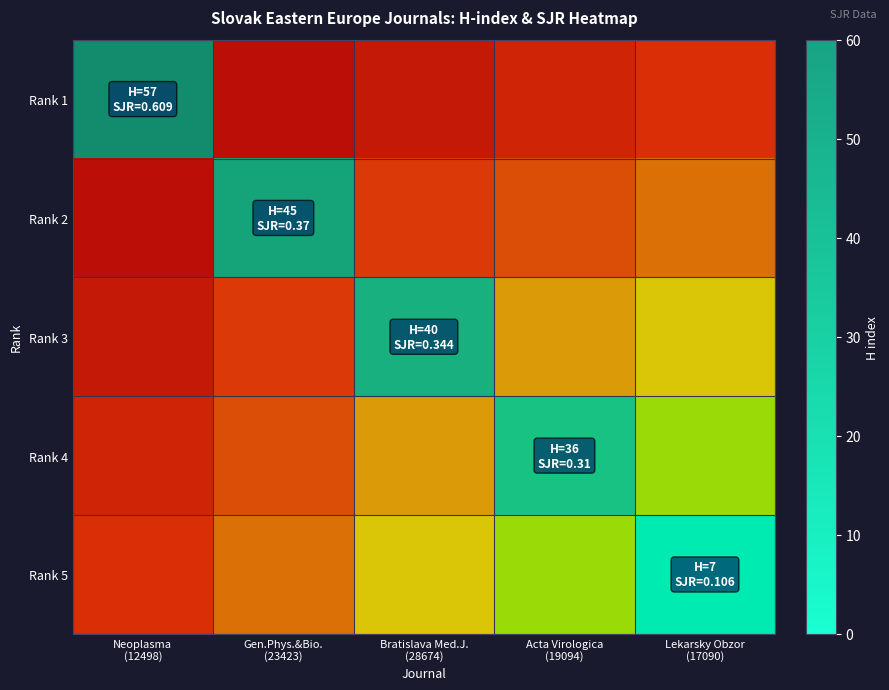

Which series has the widest spread of values?

Rank 1